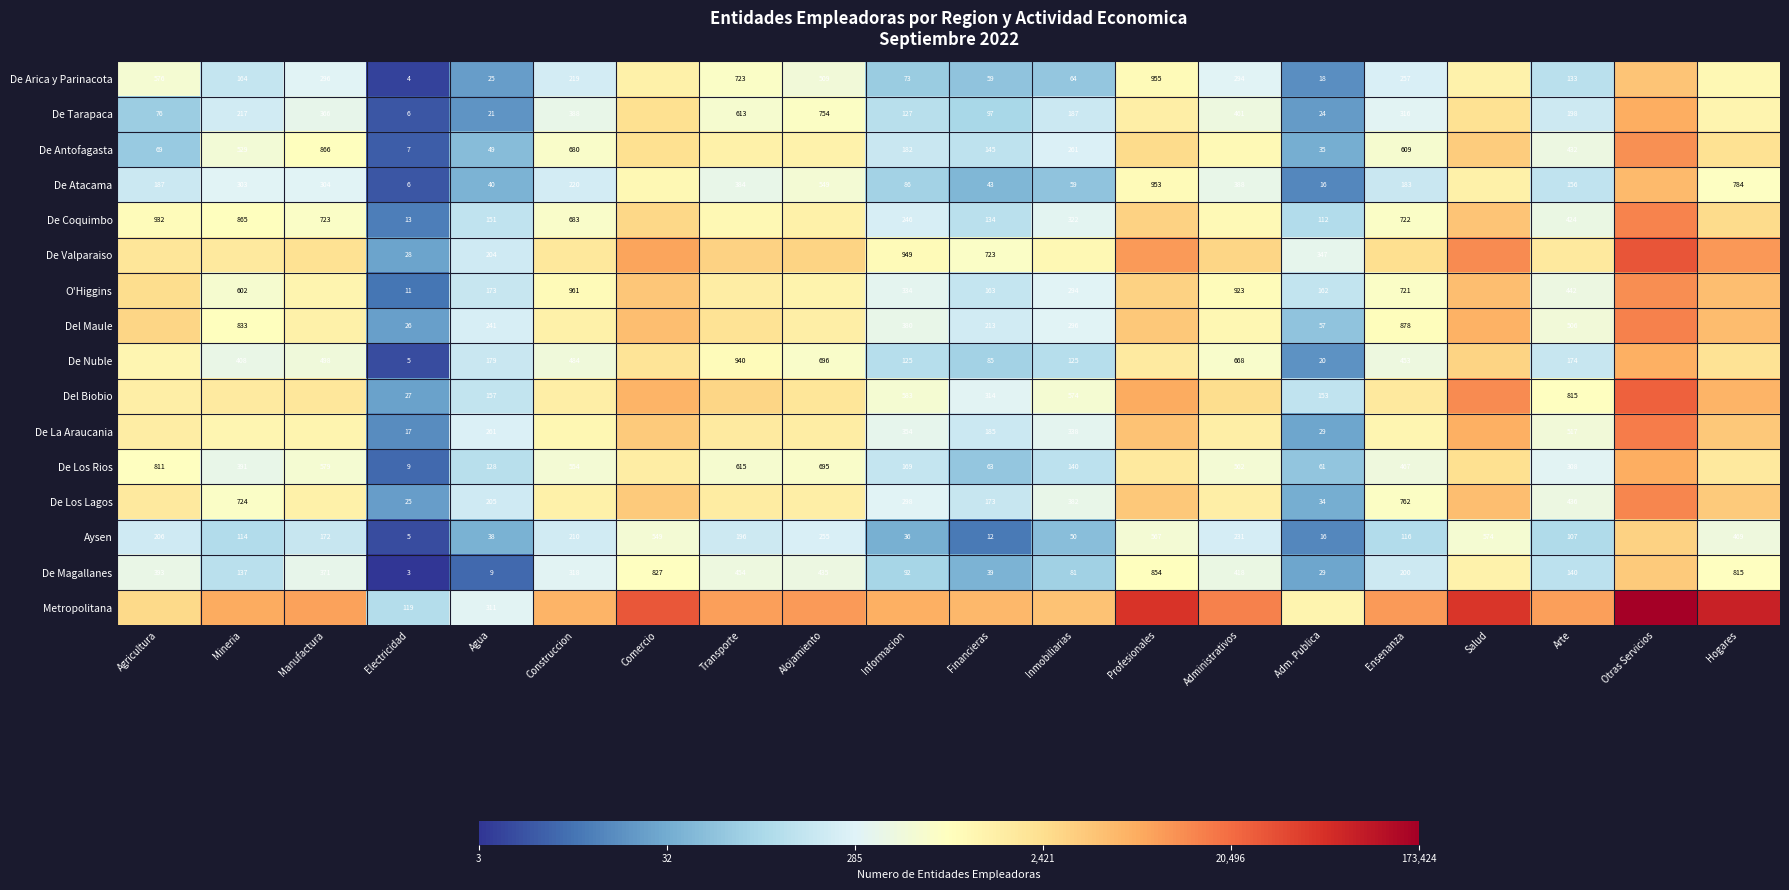

Rank the categories by De Magallanes value from lowest to highest.

Electricidad, Agua, Adm. Publica, Financieras, Inmobiliarias, Informacion, Mineria, Arte, Ensenanza, Construccion, Manufactura, Agricultura, Administrativos, Alojamiento, Transporte, Hogares, Comercio, Profesionales, Salud, Otras Servicios